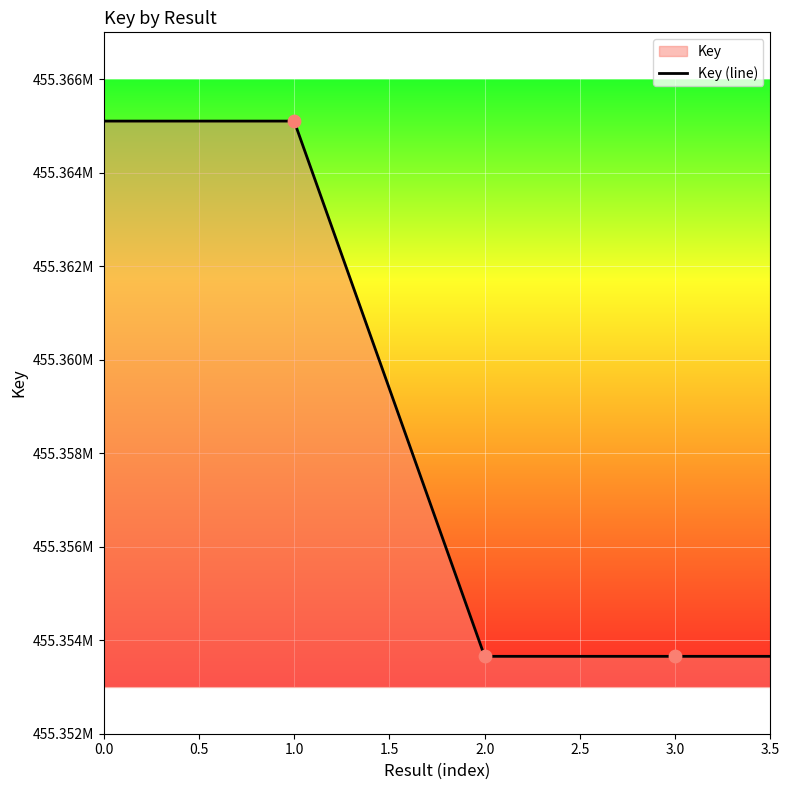

What is the ratio of the value at 0.0 to the value at 2.0?

1.0